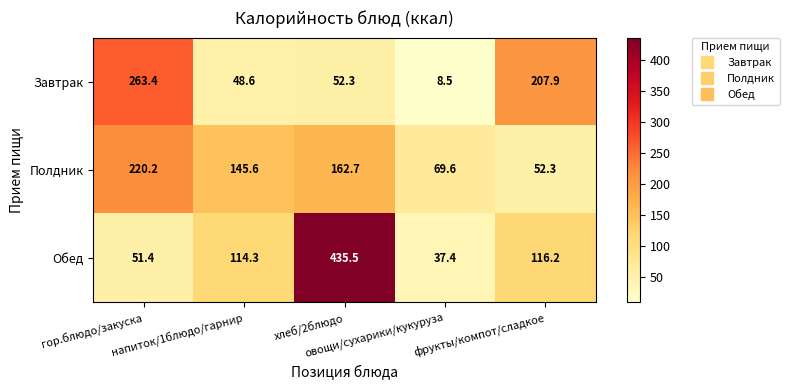

What is the sum of all Обед values?

754.8